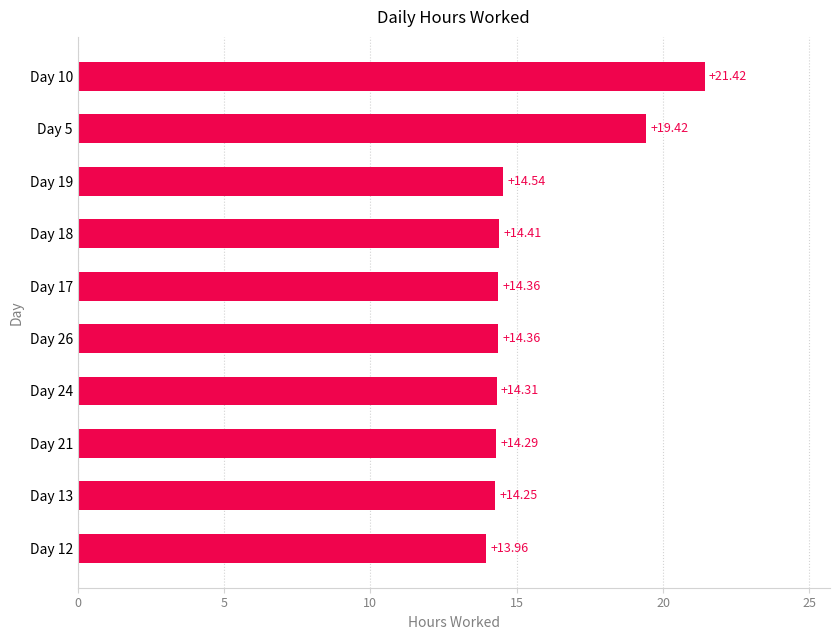

Are the bars horizontal?

Yes